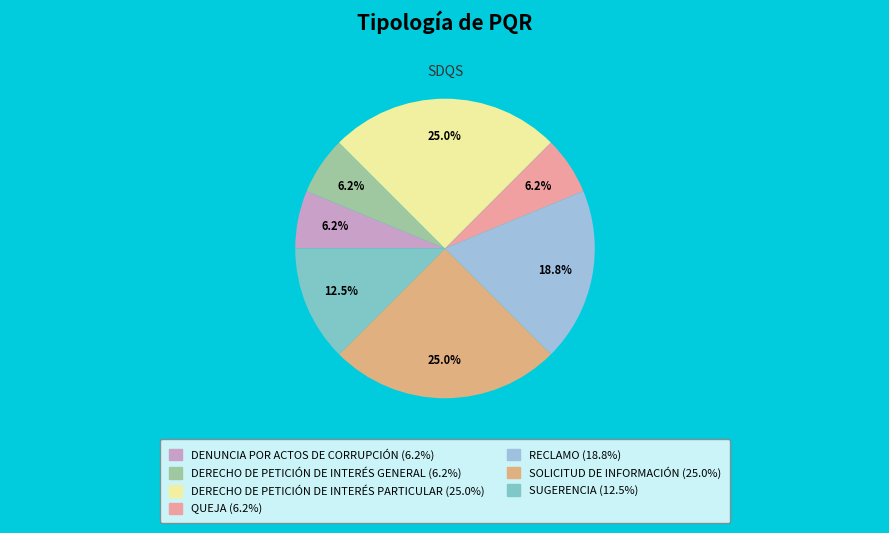

Combined, do DERECHO DE PETICIÓN DE INTERÉS PARTICULAR and DERECHO DE PETICIÓN DE INTERÉS GENERAL account for over 50%?

No